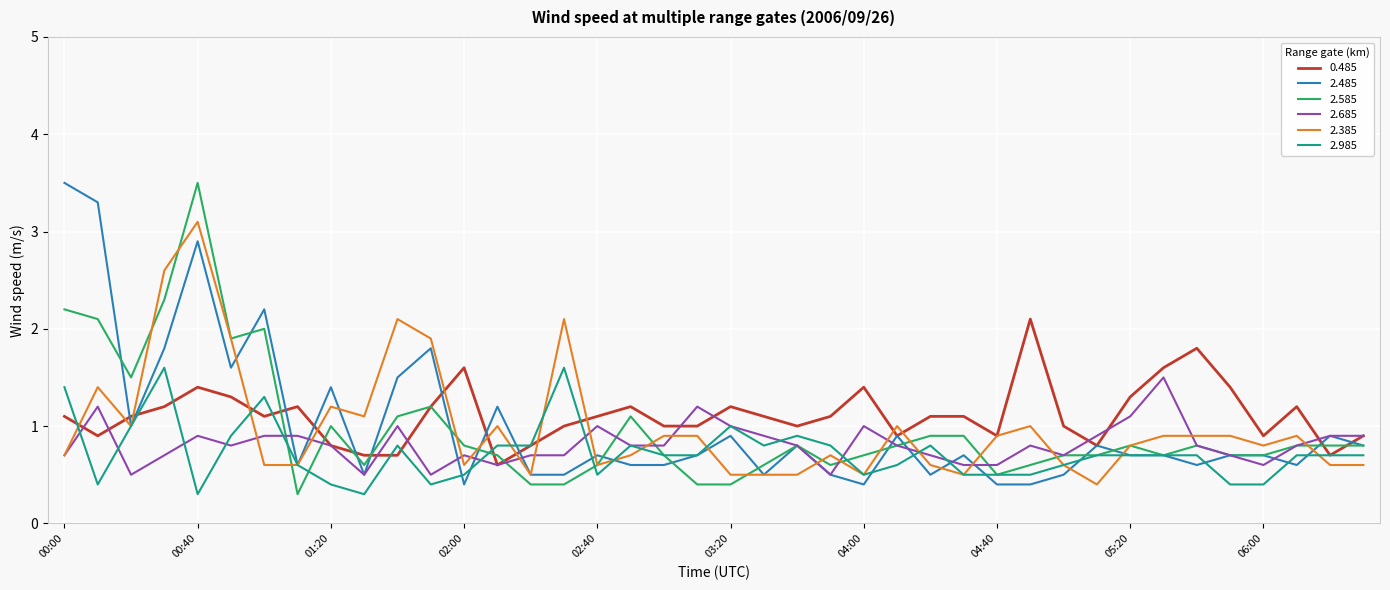

What is the smallest value displayed?

0.3